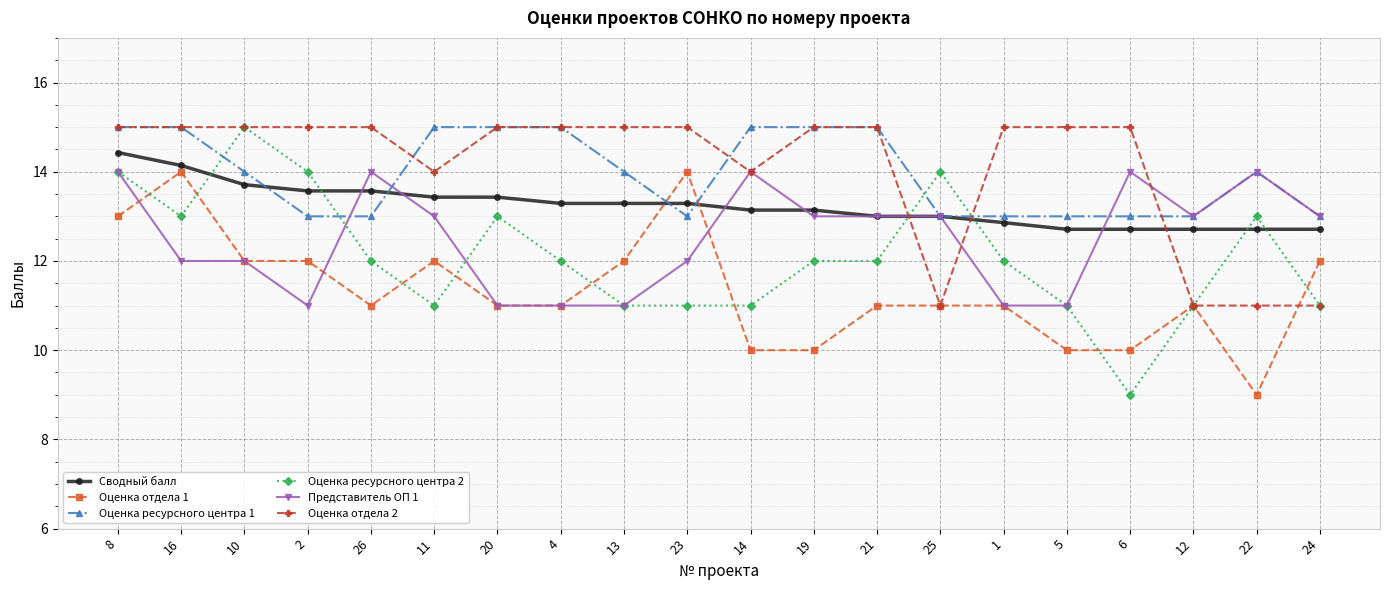

Reading left to right, what are all the values shown in this chart?

Сводный балл: 14.4	14.1	13.7	13.6	13.6	13.4	13.4	13.3	13.3	13.3	13.1	13.1	13.0	13.0	12.9	12.7	12.7	12.7	12.7	12.7
Оценка отдела 1: 13.0	14.0	12.0	12.0	11.0	12.0	11.0	11.0	12.0	14.0	10.0	10.0	11.0	11.0	11.0	10.0	10.0	11.0	9.0	12.0
Оценка ресурсного центра 1: 15.0	15.0	14.0	13.0	13.0	15.0	15.0	15.0	14.0	13.0	15.0	15.0	15.0	13.0	13.0	13.0	13.0	13.0	14.0	13.0
Оценка ресурсного центра 2: 14.0	13.0	15.0	14.0	12.0	11.0	13.0	12.0	11.0	11.0	11.0	12.0	12.0	14.0	12.0	11.0	9.0	11.0	13.0	11.0
Представитель ОП 1: 14.0	12.0	12.0	11.0	14.0	13.0	11.0	11.0	11.0	12.0	14.0	13.0	13.0	13.0	11.0	11.0	14.0	13.0	14.0	13.0
Оценка отдела 2: 15.0	15.0	15.0	15.0	15.0	14.0	15.0	15.0	15.0	15.0	14.0	15.0	15.0	11.0	15.0	15.0	15.0	11.0	11.0	11.0